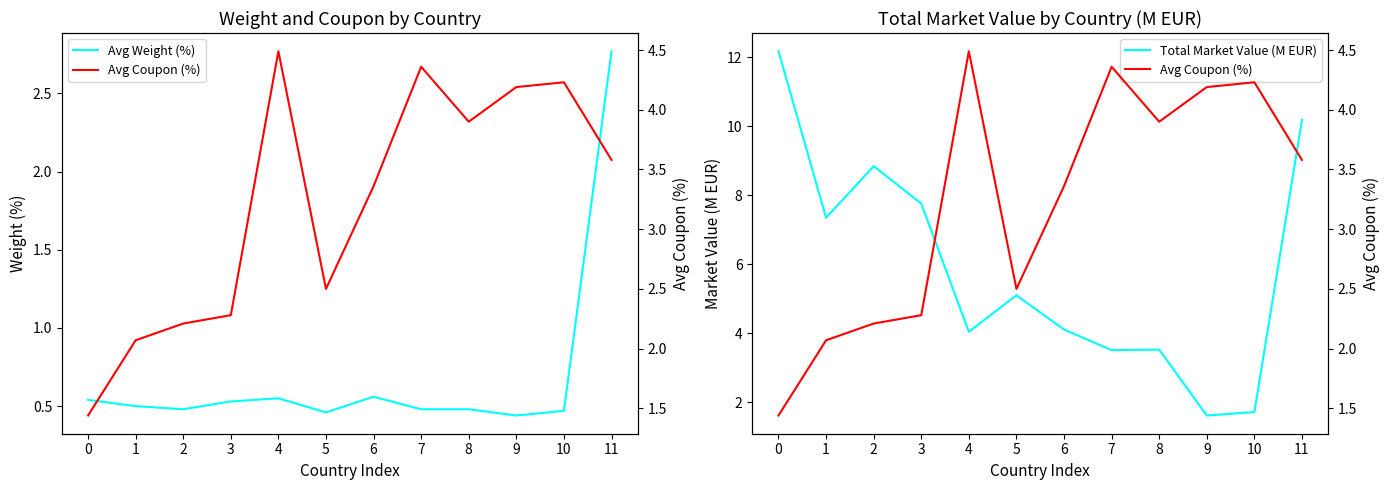

In Total Market Value (M EUR), how many points are higher than both neighbors (excluding endpoints)?

3